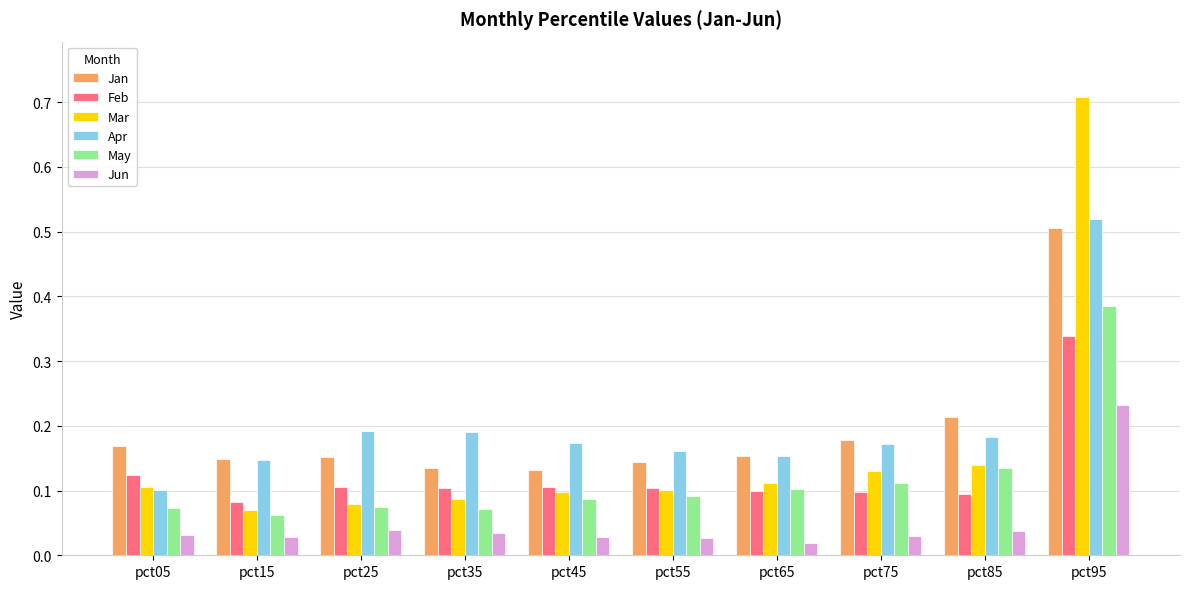

What is the total value across all series at pct35?

0.6